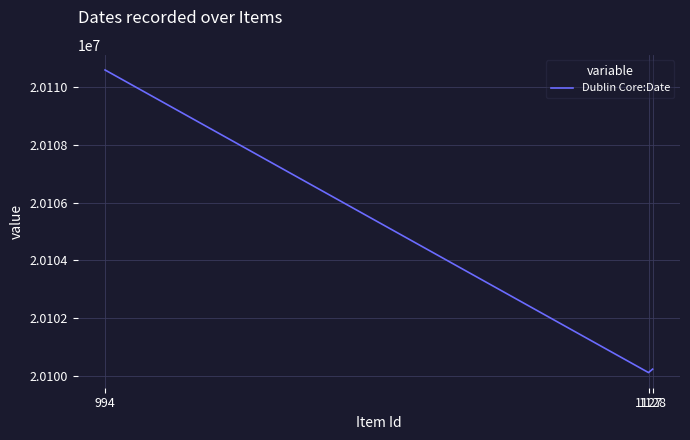

How many lines are shown in the chart?

1